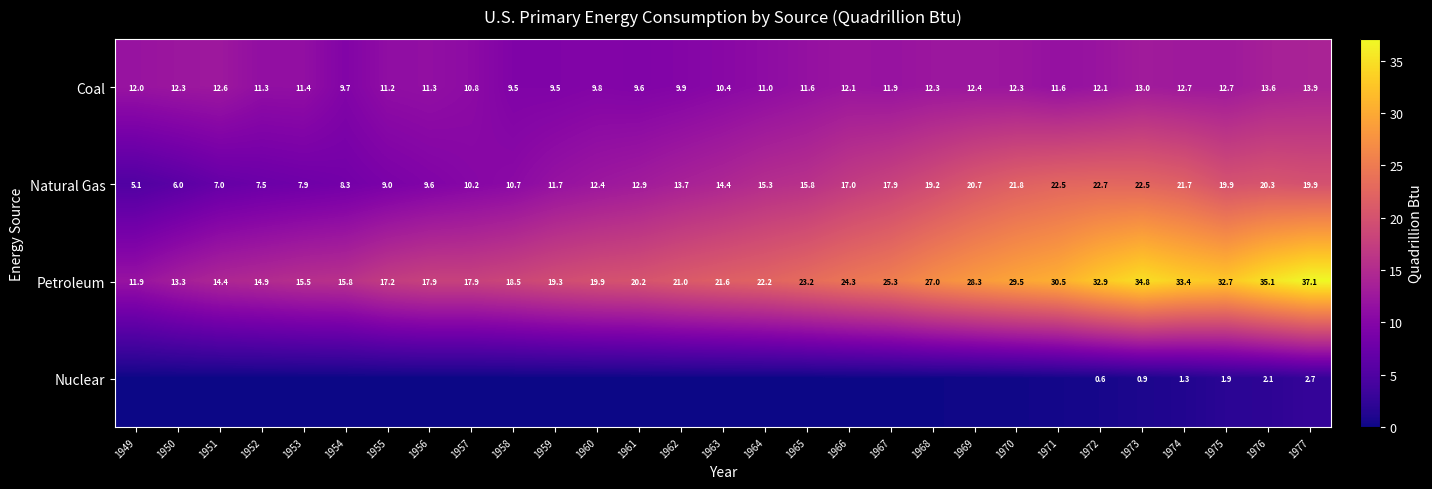

At which category is the sum across all series the highest?

1977